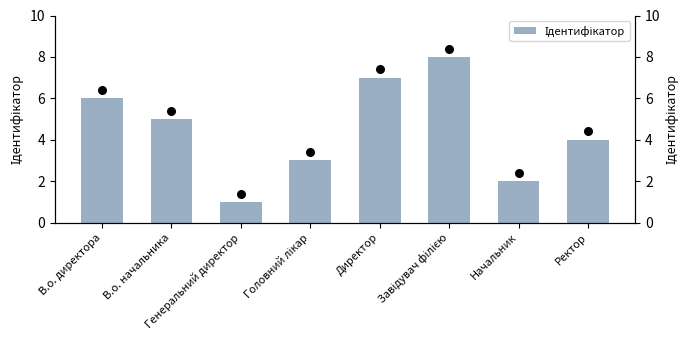

Which has a higher value, Головний лікар or Генеральний директор?

Головний лікар